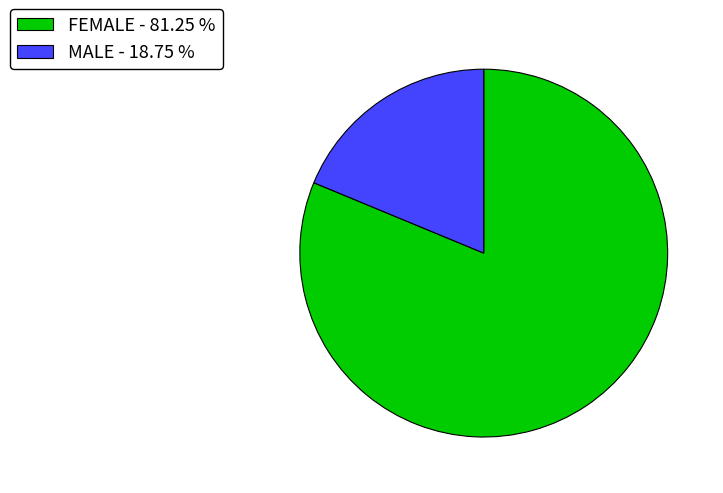

True or false: MALE accounts for 28% of the total.

False